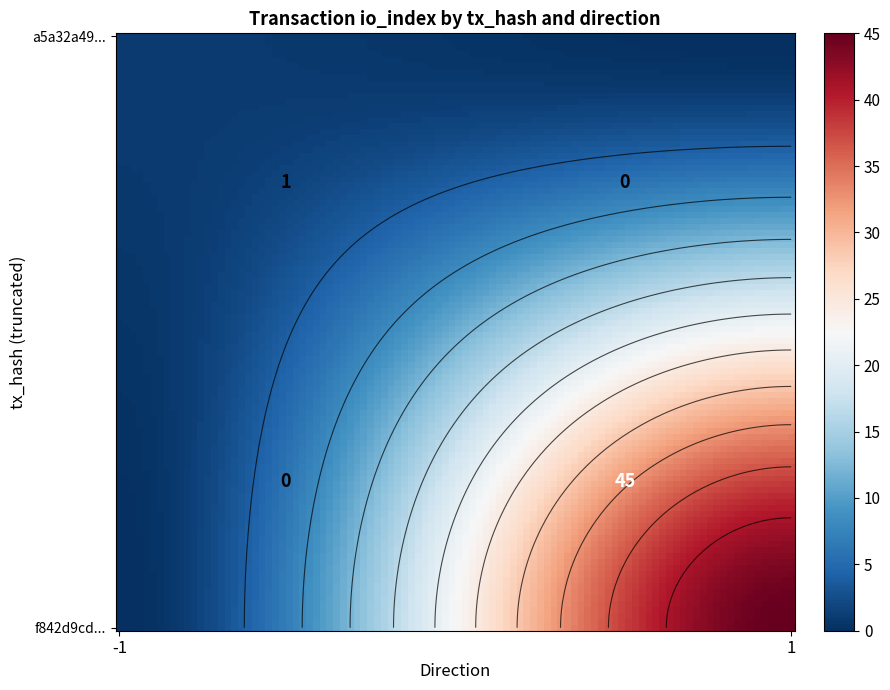

Is it true that f842d9cd8ec0874d7eae99ffcecc4acdf7f0463 equals 45 at io_index?

True